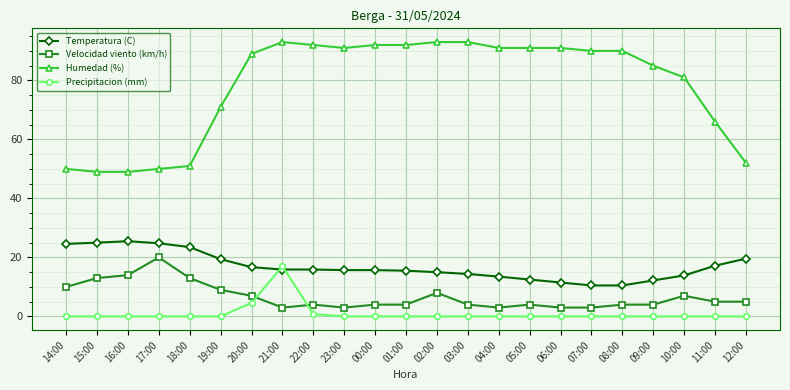

What is the value of the Temperatura (C) point at the 5th from the left?

23.5